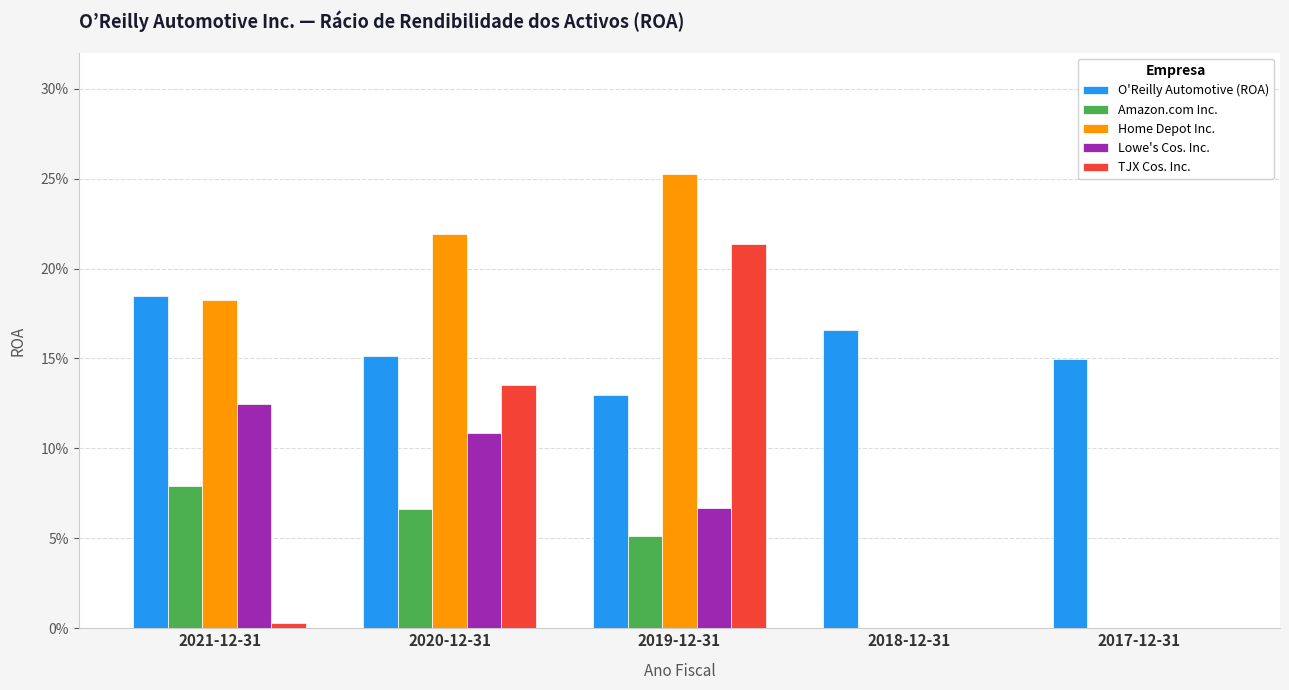

At 2020-12-31, list the series in order from largest to smallest.

Home Depot Inc., O'Reilly Automotive (ROA), TJX Cos. Inc., Lowe's Cos. Inc., Amazon.com Inc.